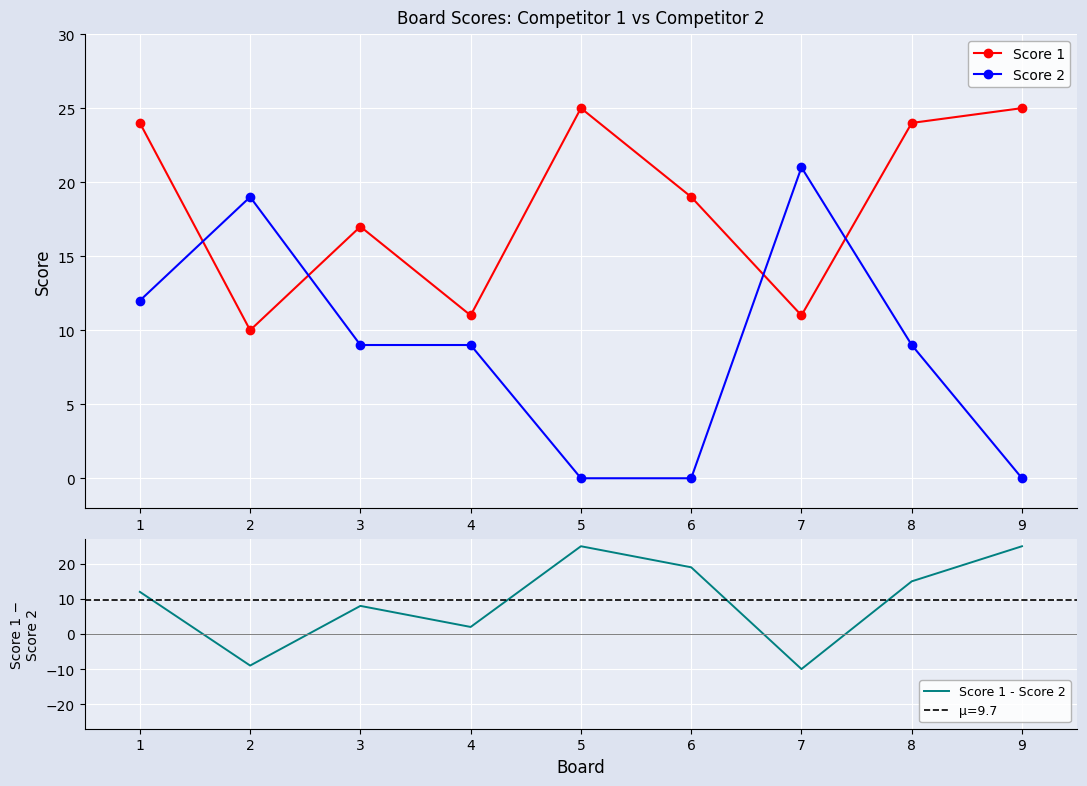

How many series are shown in this chart?

3